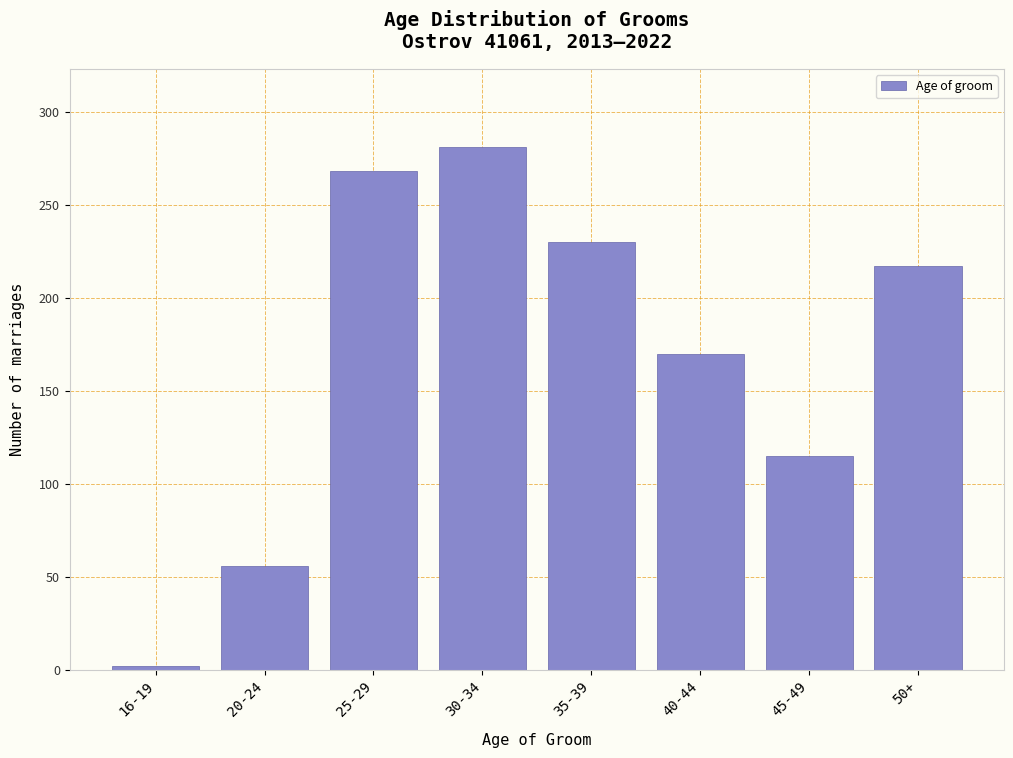

Reading left to right, list all the values displayed in this chart.

2	56	268	281	230	170	115	217